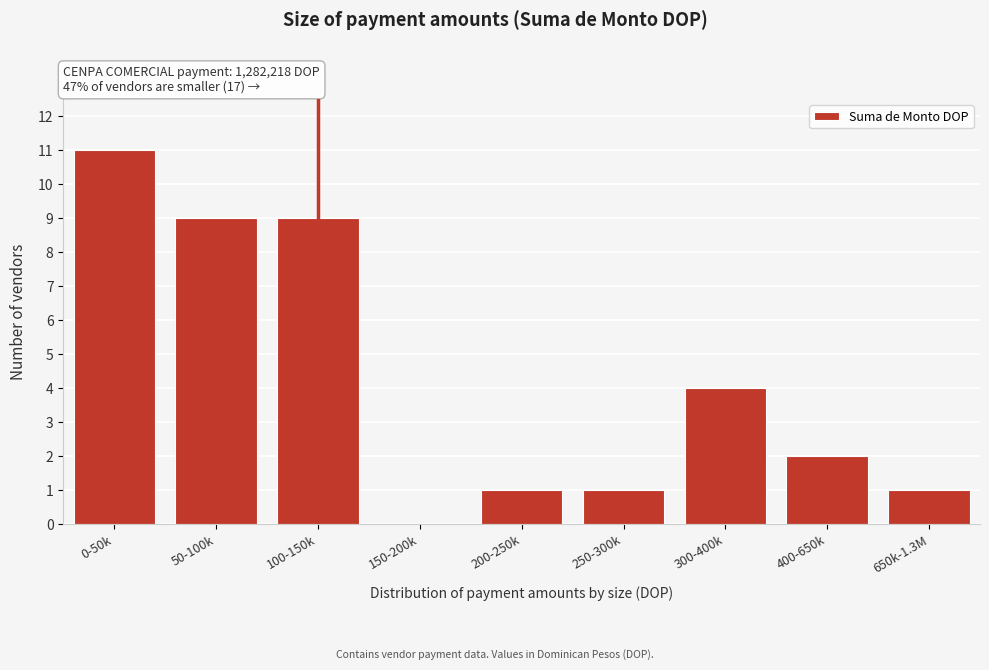

Reading left to right, list all the values displayed in this chart.

0-50k=11	50-100k=9	100-150k=9	150-200k=0	200-250k=1	250-300k=1	300-400k=4	400-650k=2	650k-1.3M=1